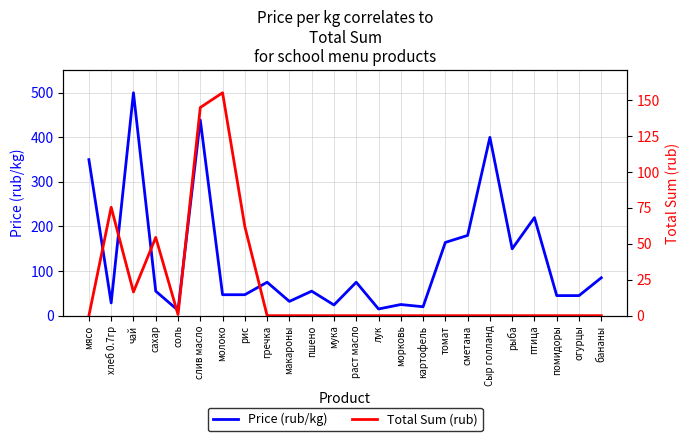

What is the difference between the second highest and minimum values in the Total Sum (rub) series?

144.8